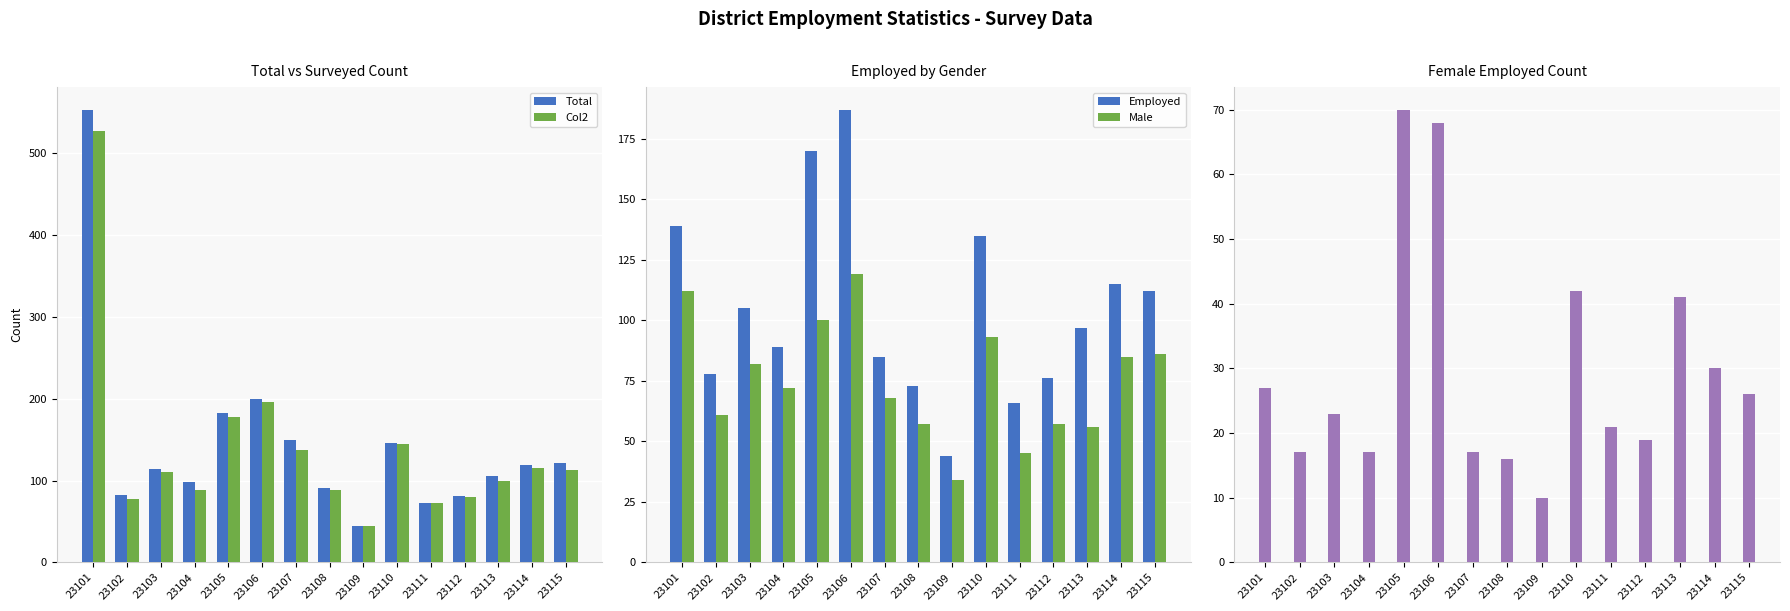

The Col2 series shows 178 at 23105. True or false?

True